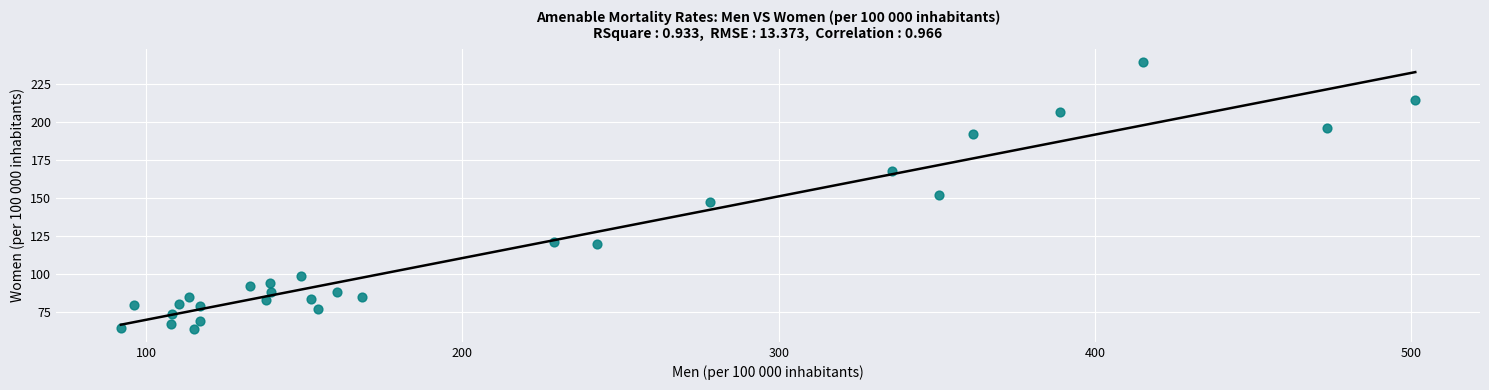

What is the range of X values (max minus min)?

409.1